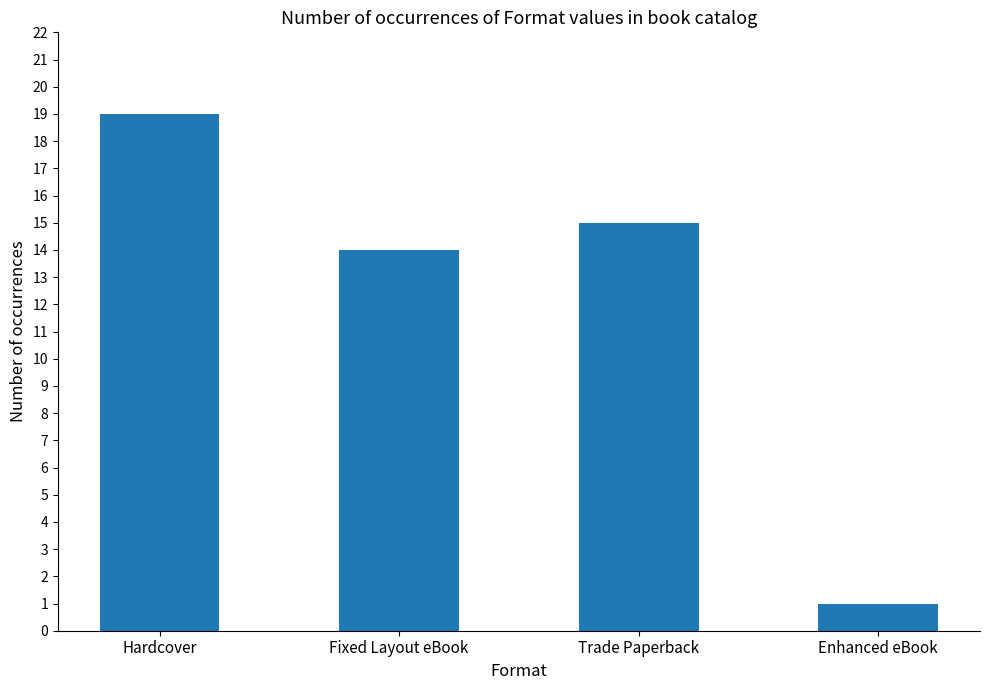

List the labels in order of value, smallest first.

Enhanced eBook, Fixed Layout eBook, Trade Paperback, Hardcover